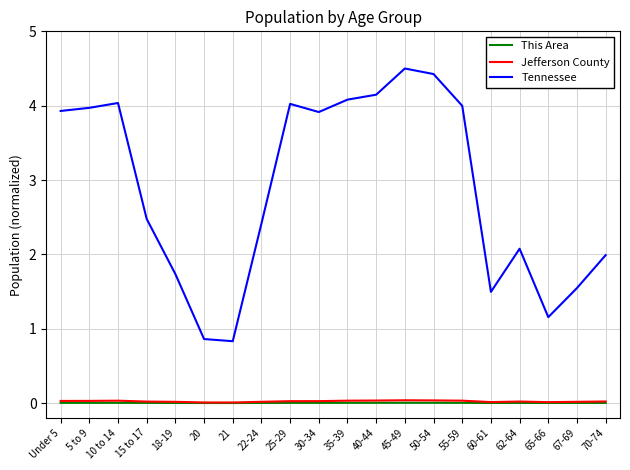

How many categories are shown in the chart?

20